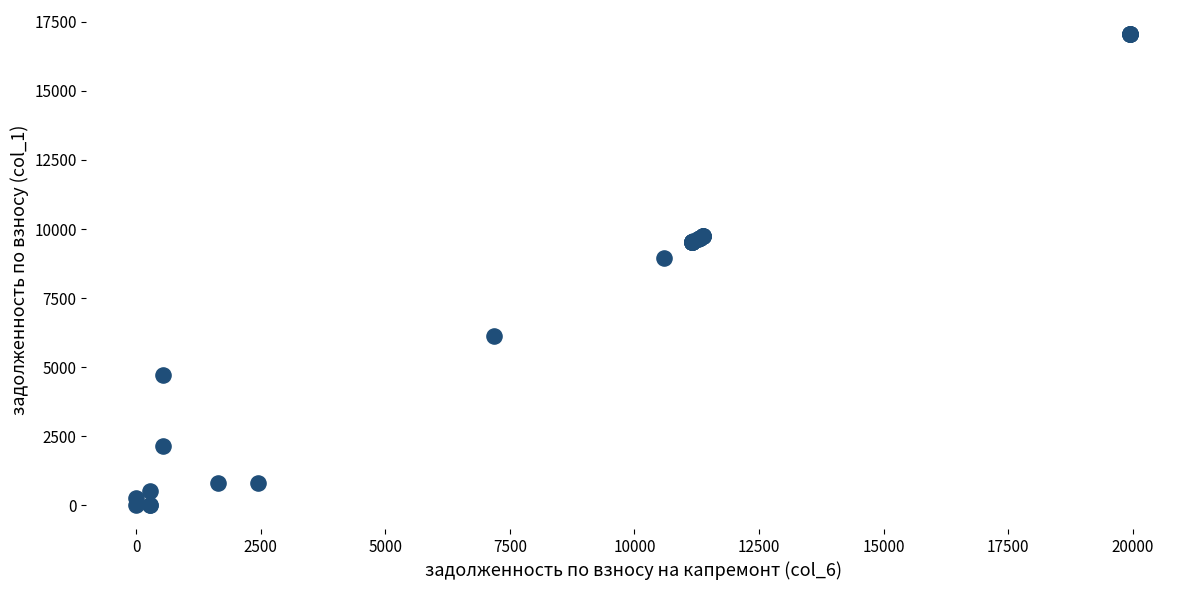

What Y value in the scatter plot is closest to 8534?

8957.6